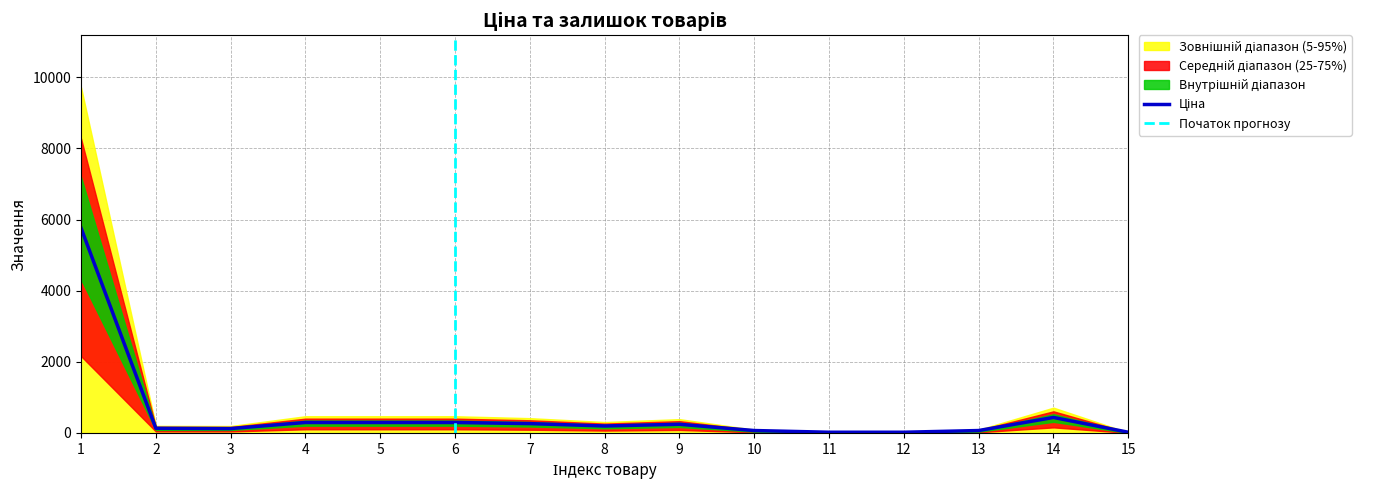

At which label does Залишок reach its peak?

1